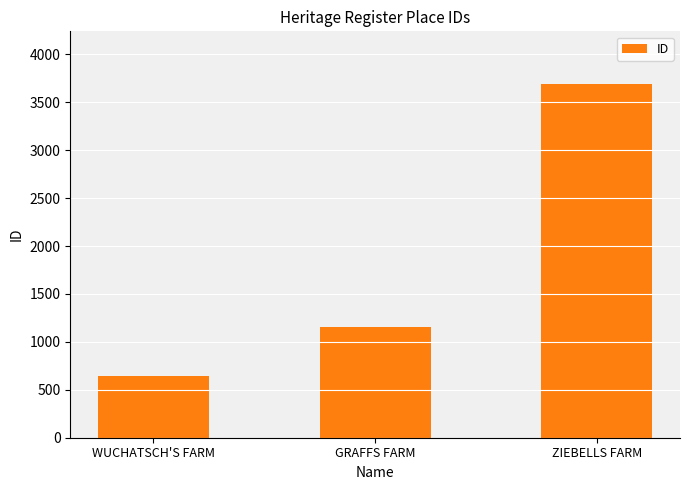

At which label is the value closest to 2165?

GRAFFS FARM